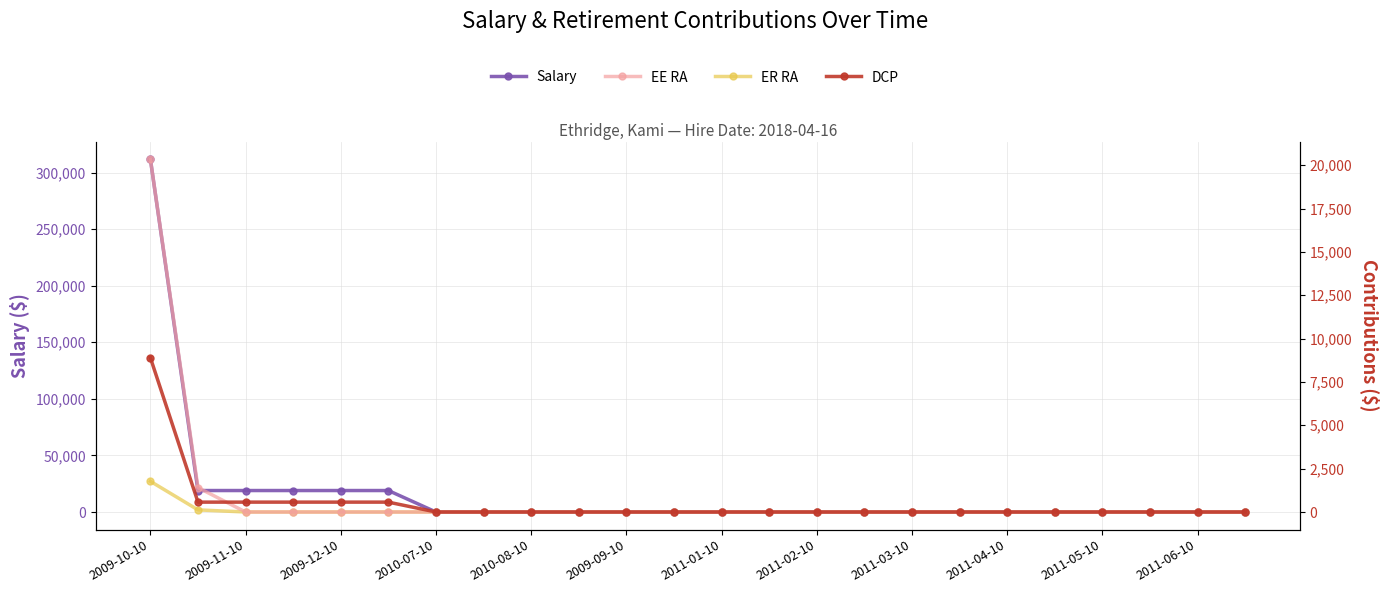

How many lines are shown in the chart?

4